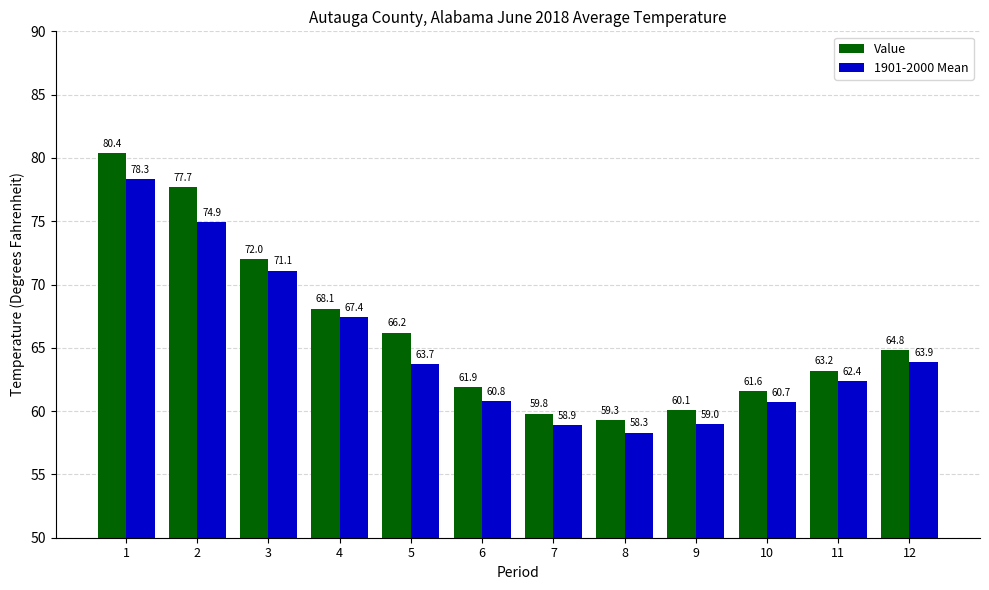

Reading left to right, extract all data points from this chart.

Value: 1=80.4	2=77.7	3=72.0	4=68.1	5=66.2	6=61.9	7=59.8	8=59.3	9=60.1	10=61.6	11=63.2	12=64.8
1901-2000 Mean: 1=78.3	2=74.9	3=71.1	4=67.4	5=63.7	6=60.8	7=58.9	8=58.3	9=59.0	10=60.7	11=62.4	12=63.9